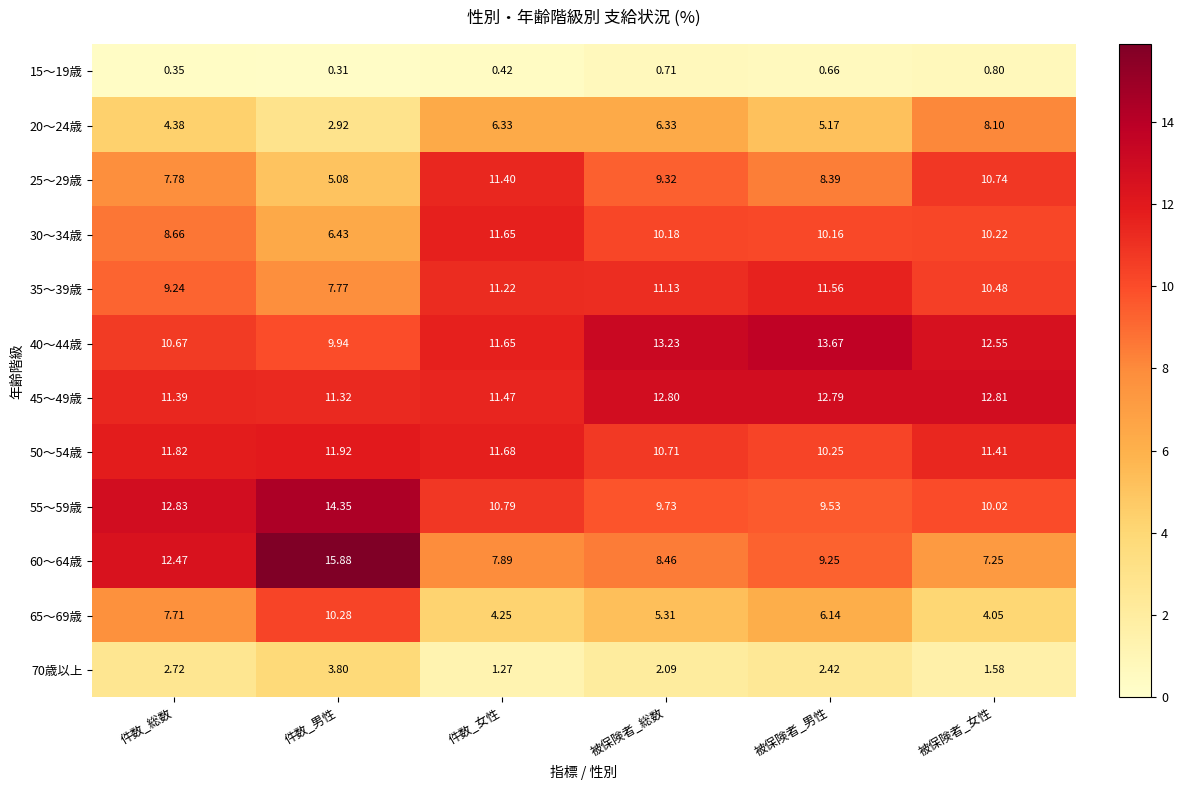

What is the maximum value shown in the chart?

15.9